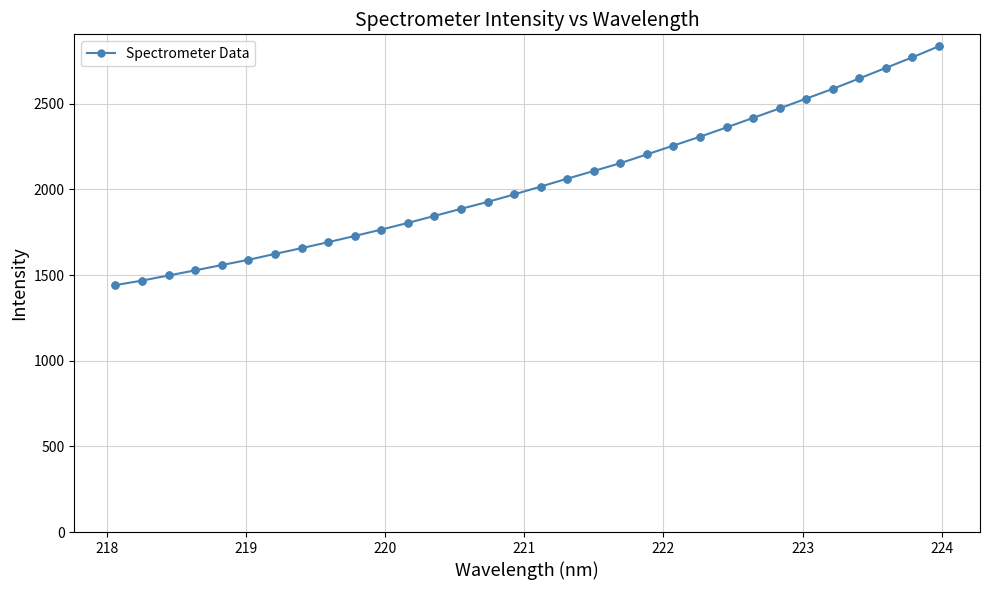

What is the value of the 20th point from the left?

2153.3